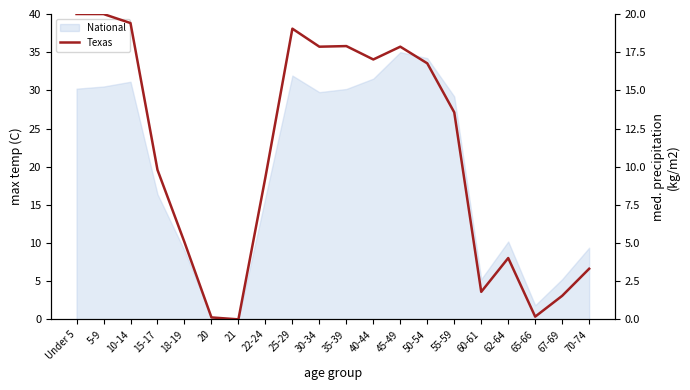

How many points are higher than both their immediate neighbors (excluding endpoints)?

4